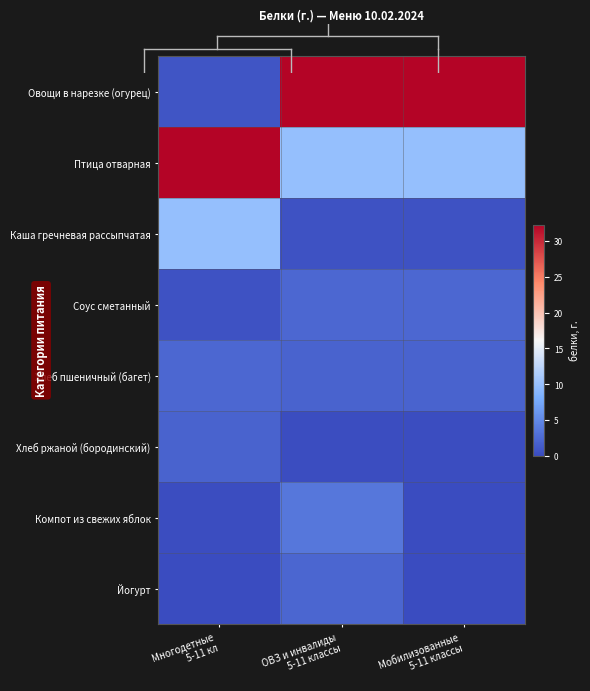

Which series has the largest total across all categories?

Овощи в нарезке (огурец)